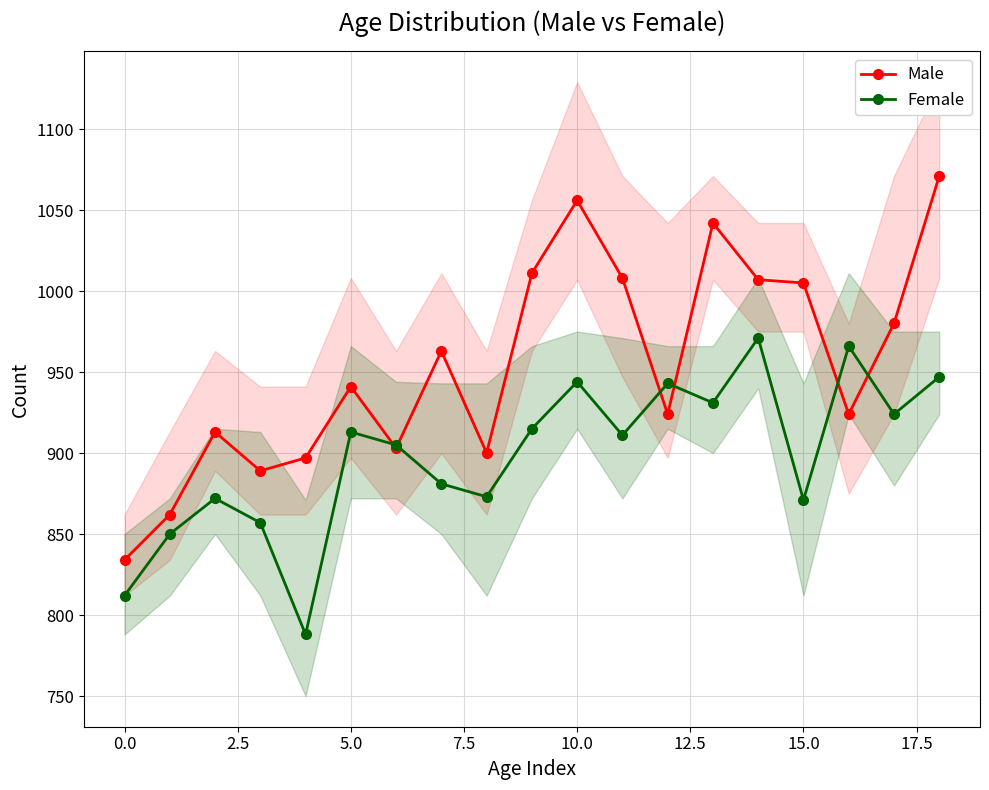

How many interior local valleys does the Female series have?

6